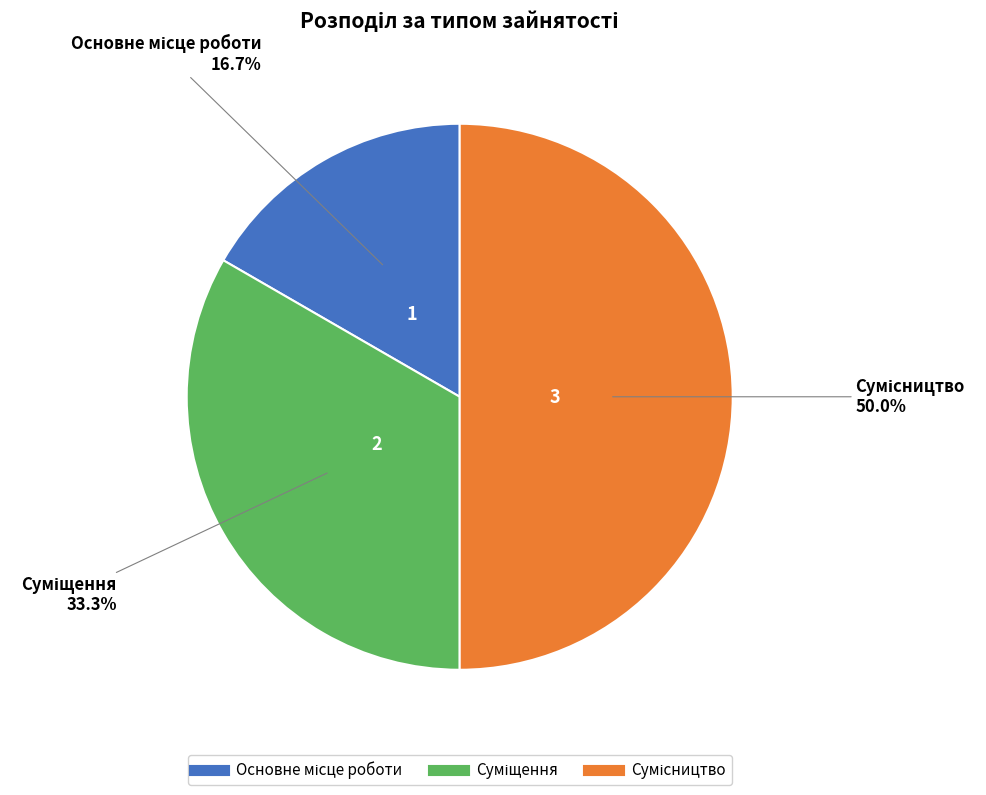

What portion of the pie excludes Сумісництво?

50.0%